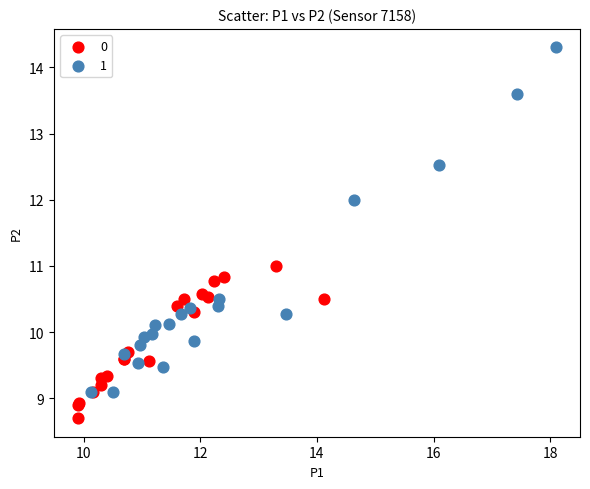

What are all the series names shown in the legend?

0, 1